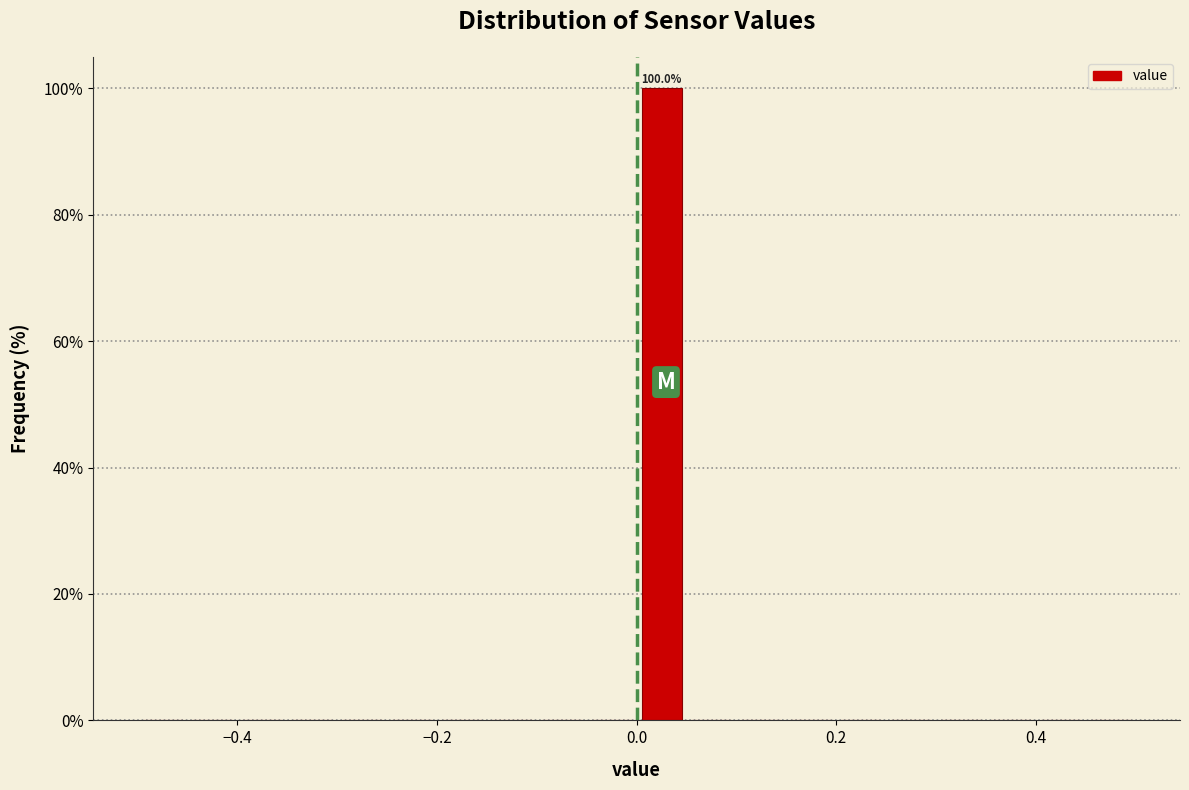

Read against the x-axis, roughly where is the centre of the tallest bar?

0.02